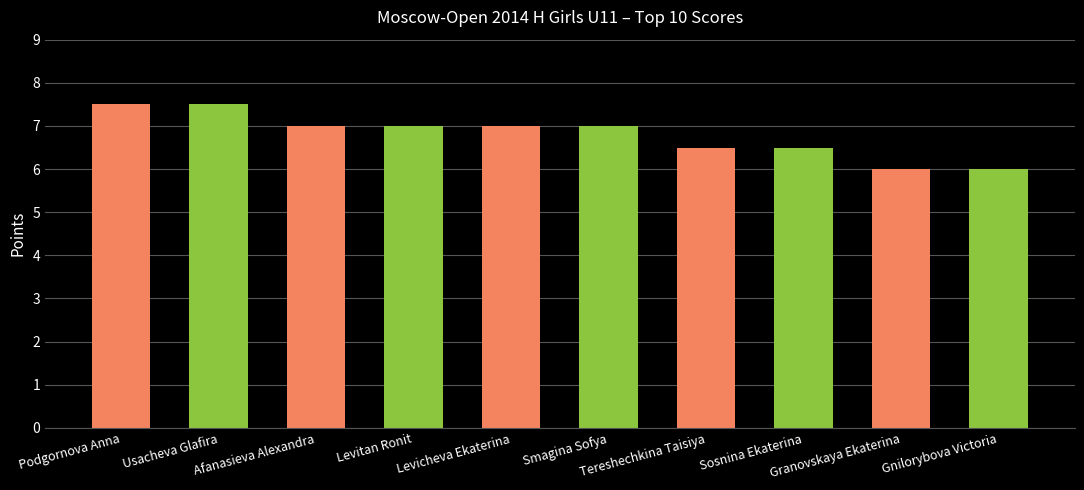

What is the maximum value shown in the chart?

7.5